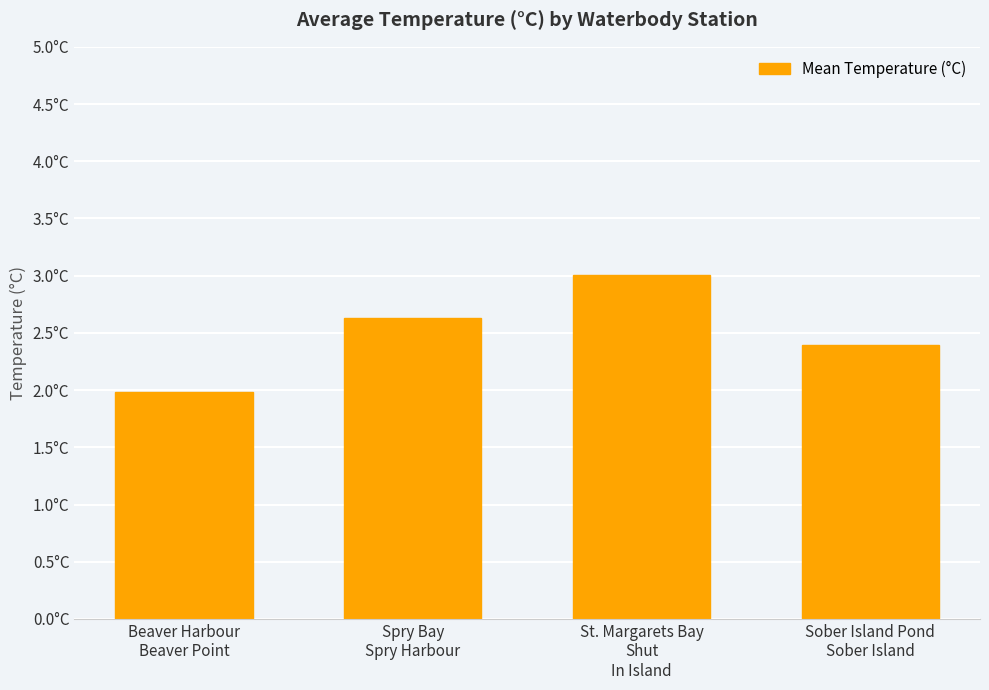

What value does the data have at Sober Island Pond
Sober Island?

2.4